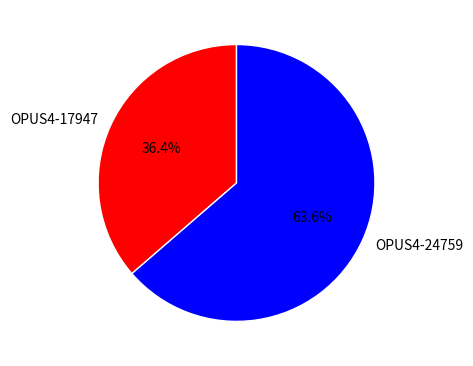

What percentage is the OPUS4-17947 slice, to the nearest percent?

36%